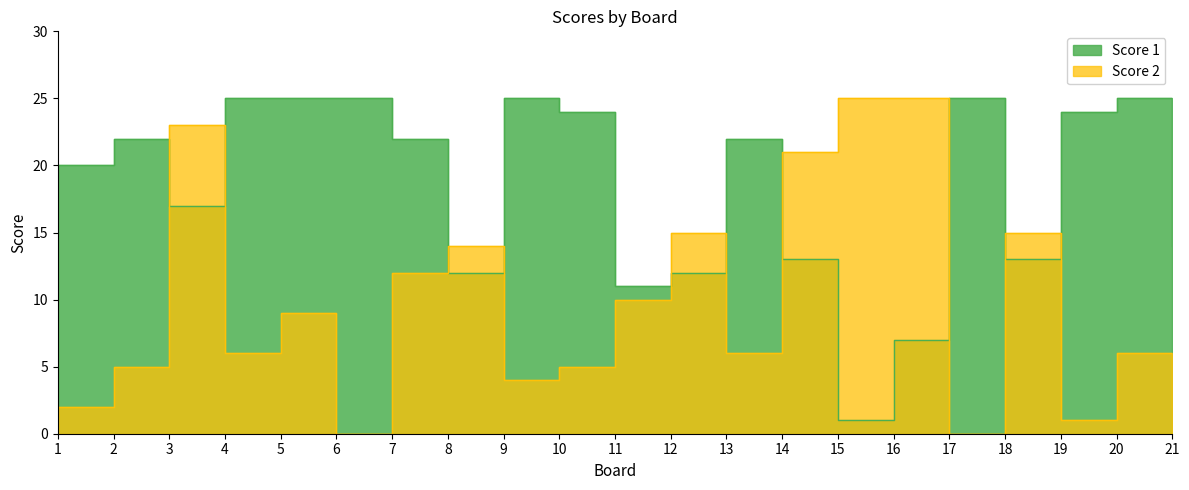

What is the average value of the Score 1 series?

18